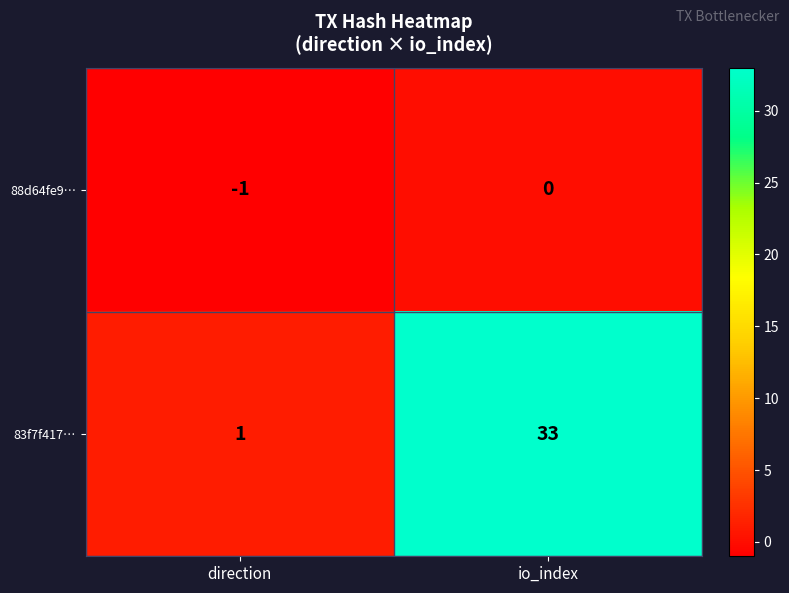

At which category is the sum across all series the highest?

io_index